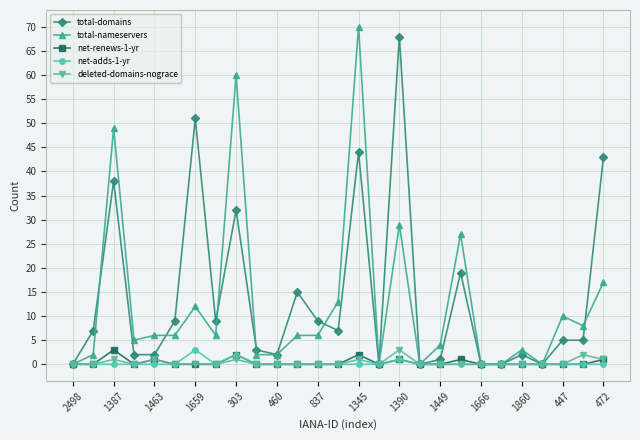

True or false: total-domains has more than 0 points higher than both neighbors.

True